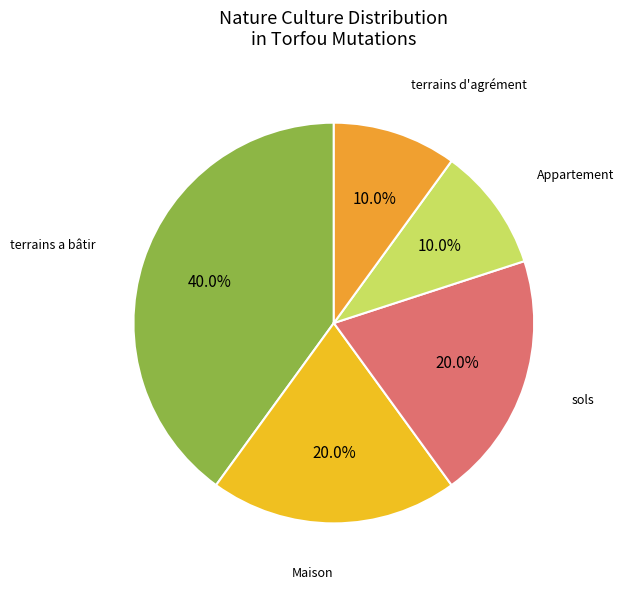

How many segments does this pie chart have?

5